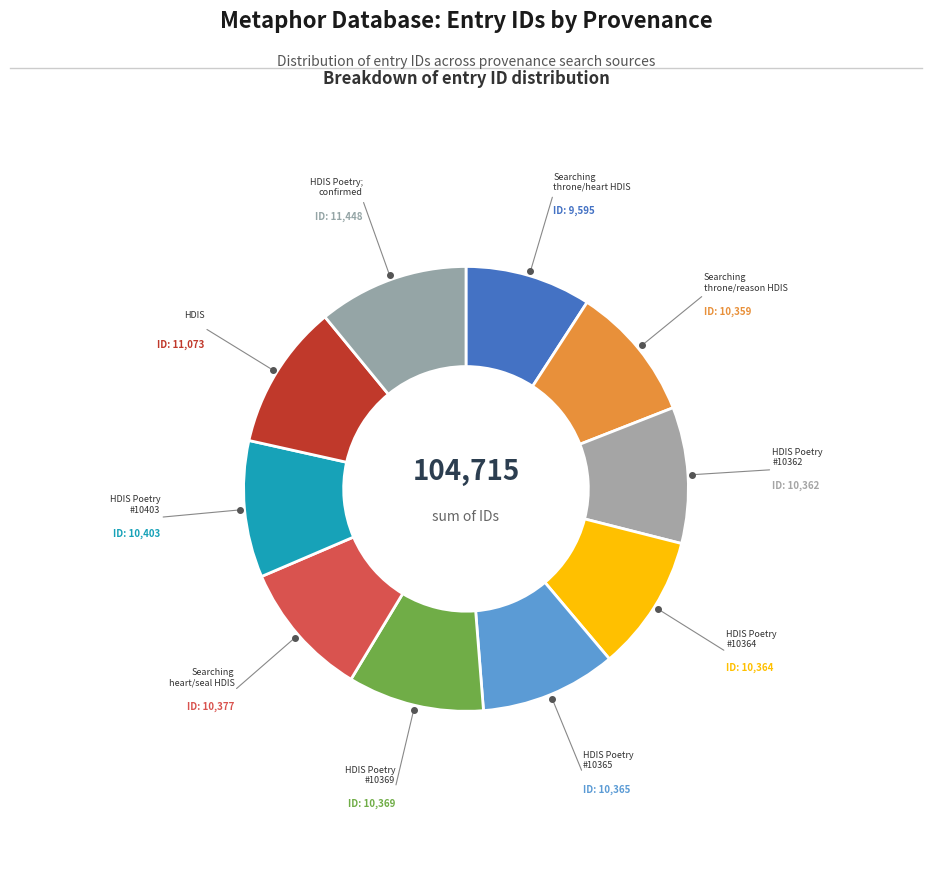

Does any single category account for the majority?

No